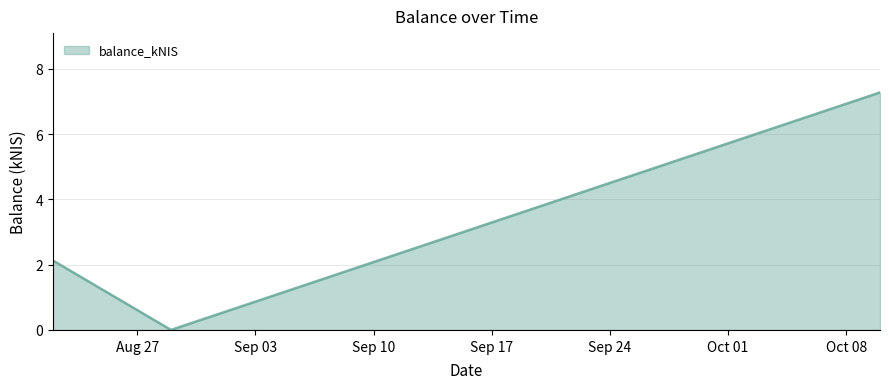

What is the maximum value shown in the chart?

7.3